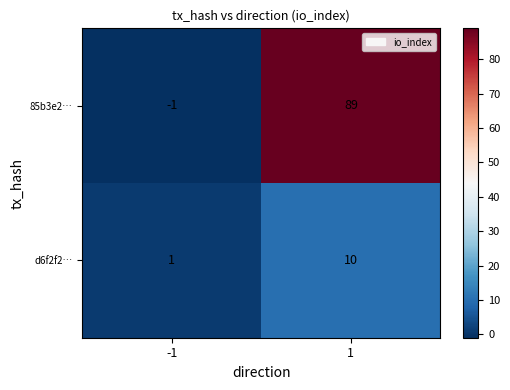

Which label corresponds to the smallest value in the chart?

-1